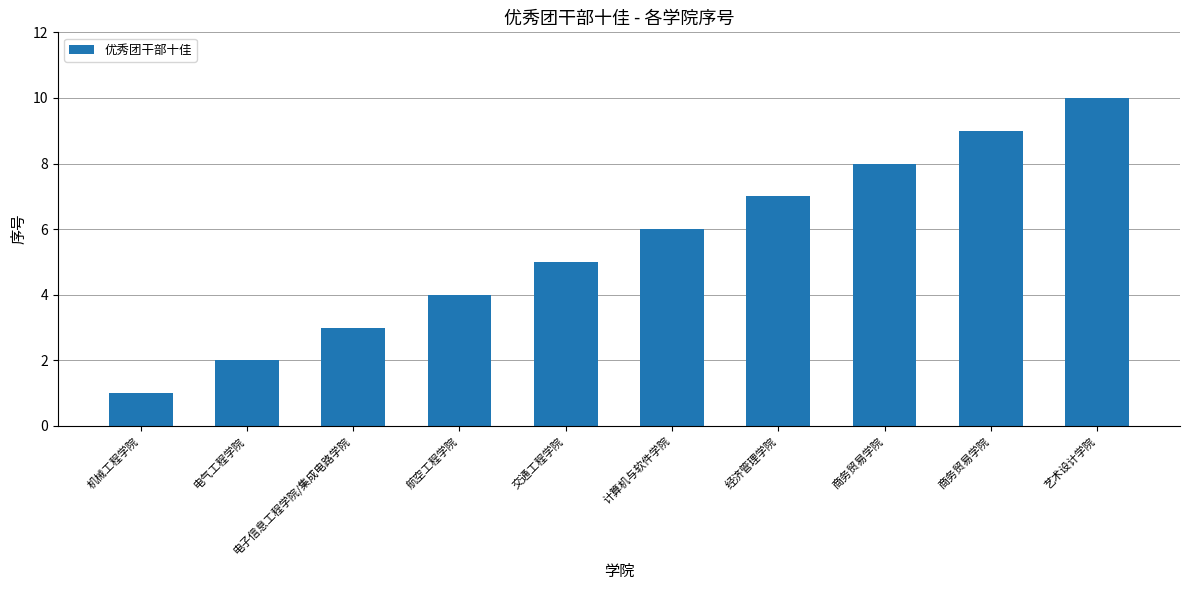

Reading left to right, transcribe all the data shown in this chart.

机械工程学院=1	电气工程学院=2	电子信息工程学院/集成电路学院=3	航空工程学院=4	交通工程学院=5	计算机与软件学院=6	经济管理学院=7	商务贸易学院=8	商务贸易学院=9	艺术设计学院=10